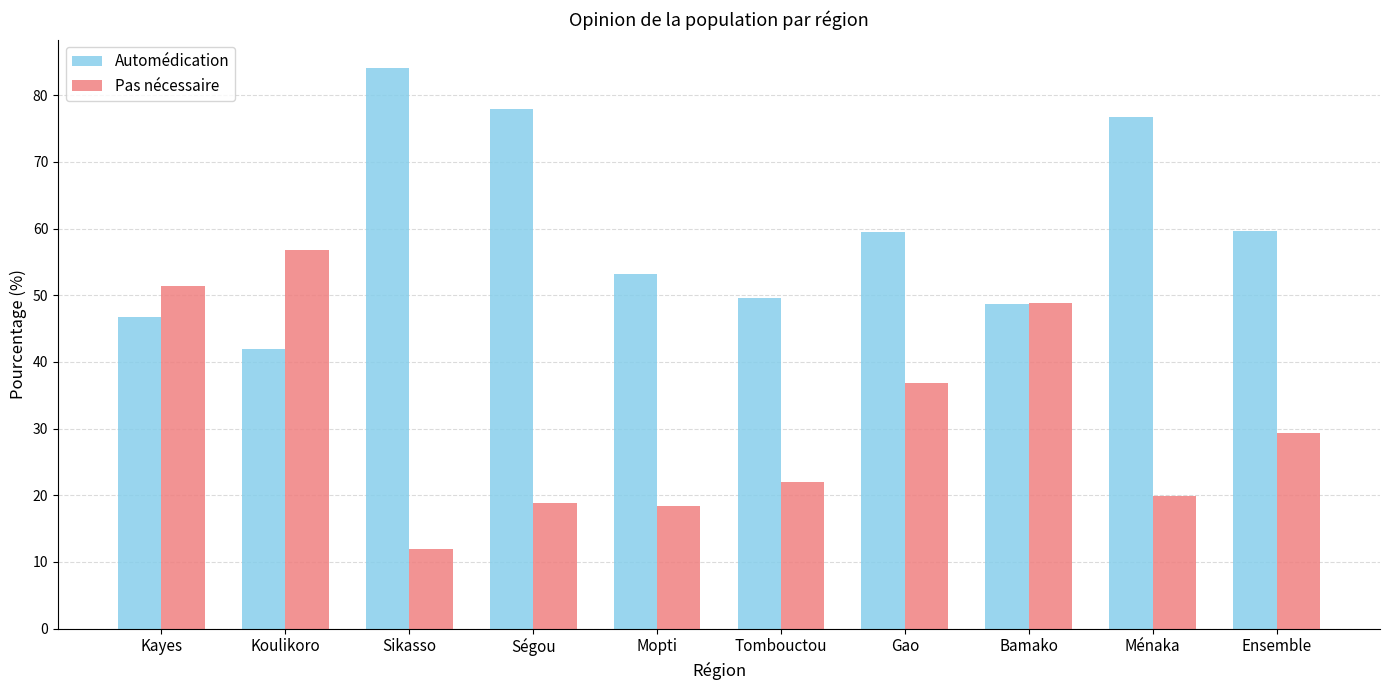

How many bars are there in each group?

2